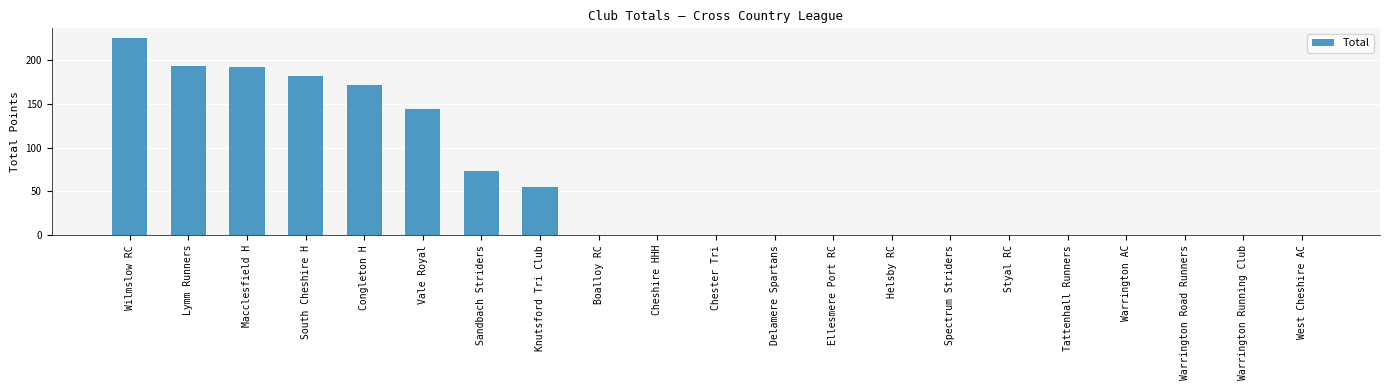

What is the sum of all values?

1235